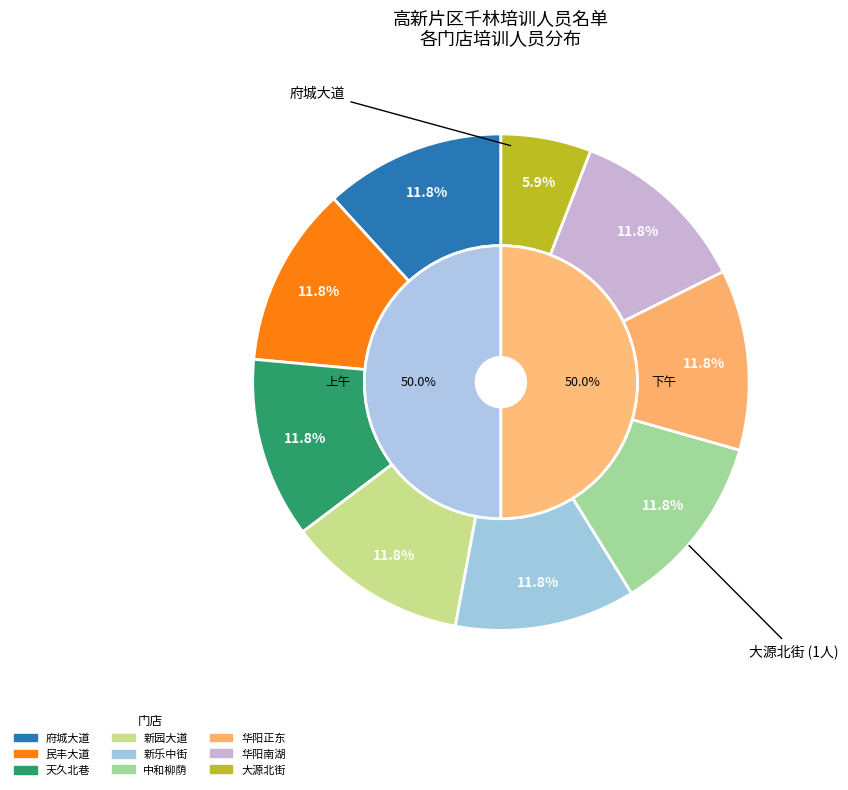

Is it true that 大源北街 is 1% of the pie?

False